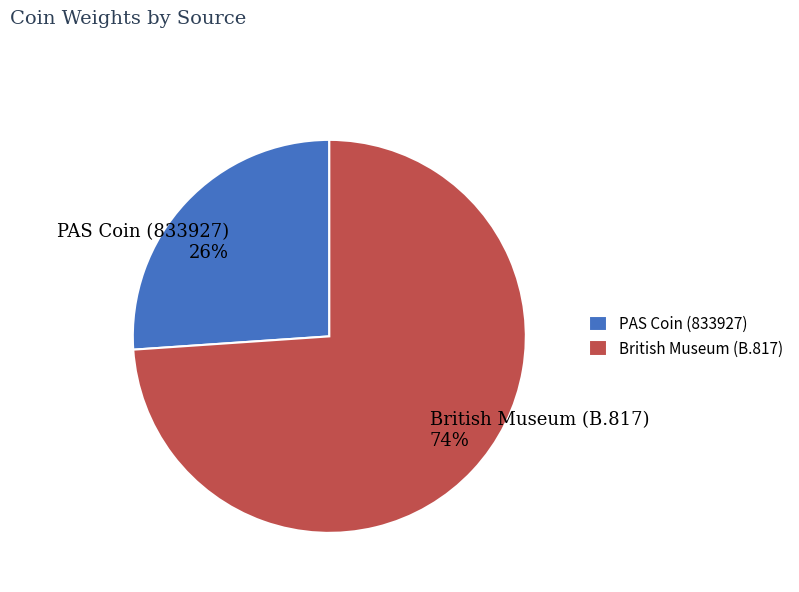

Which slice represents more than half of the pie?

British Museum (B.817)